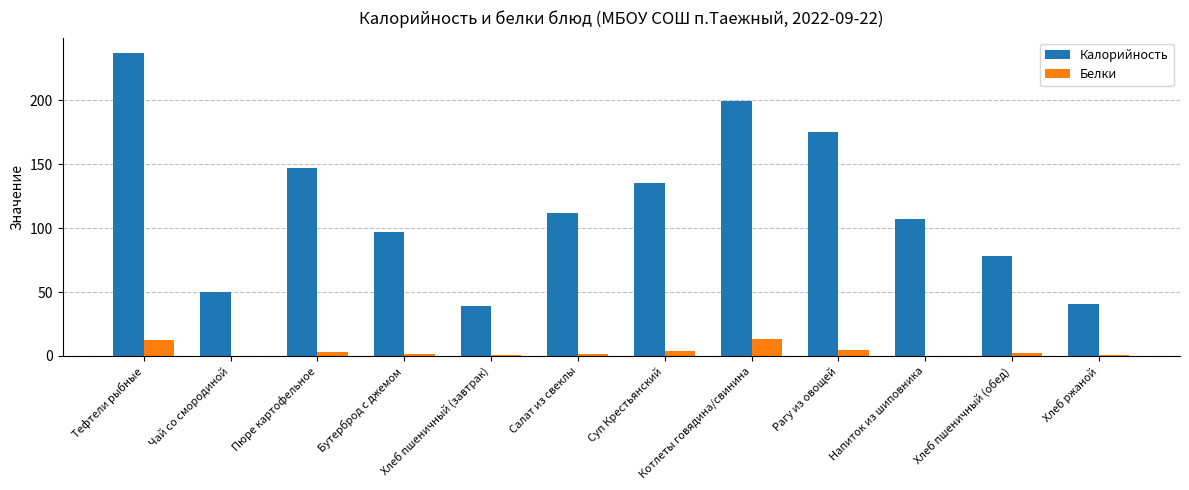

The Калорийность series shows 159.7 at Напиток из шиповника. True or false?

False